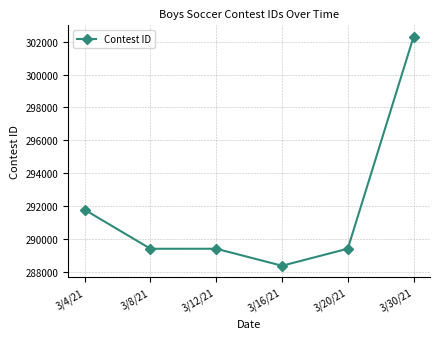

What is the sum of the values at 3/30/21 and 3/12/21?

591715